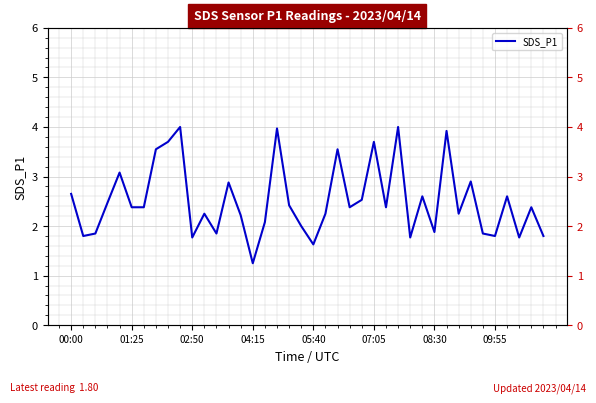

Count the number of categories in the chart.

40